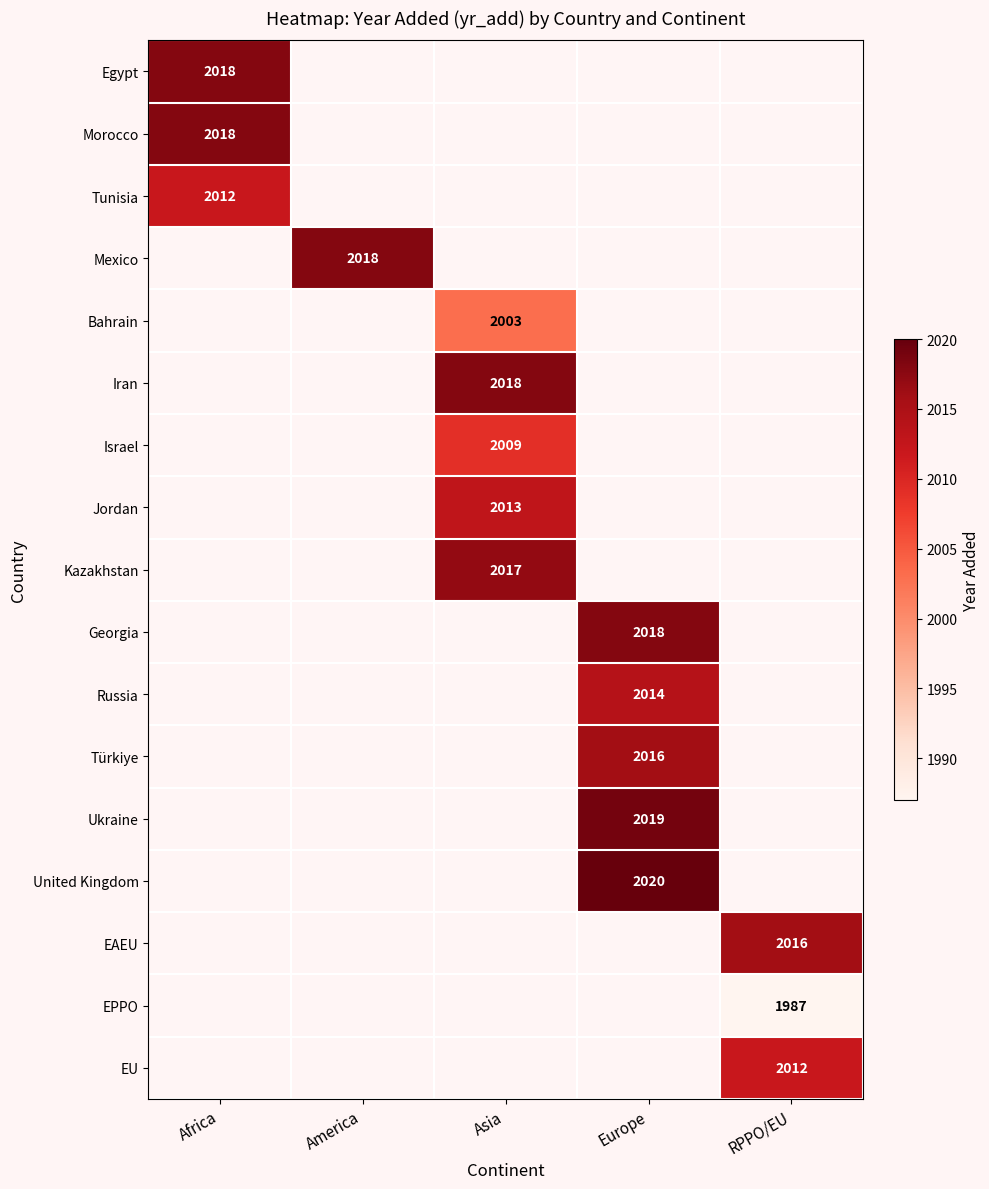

The Ukraine series shows 516 at Europe. True or false?

False